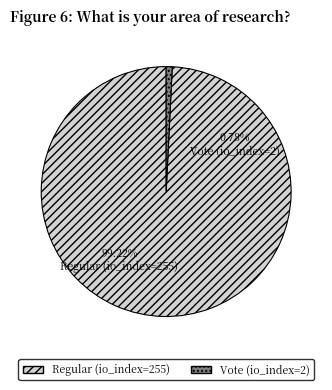

Combined, do Vote (io_index=2) and Regular (io_index=255) account for over 50%?

Yes